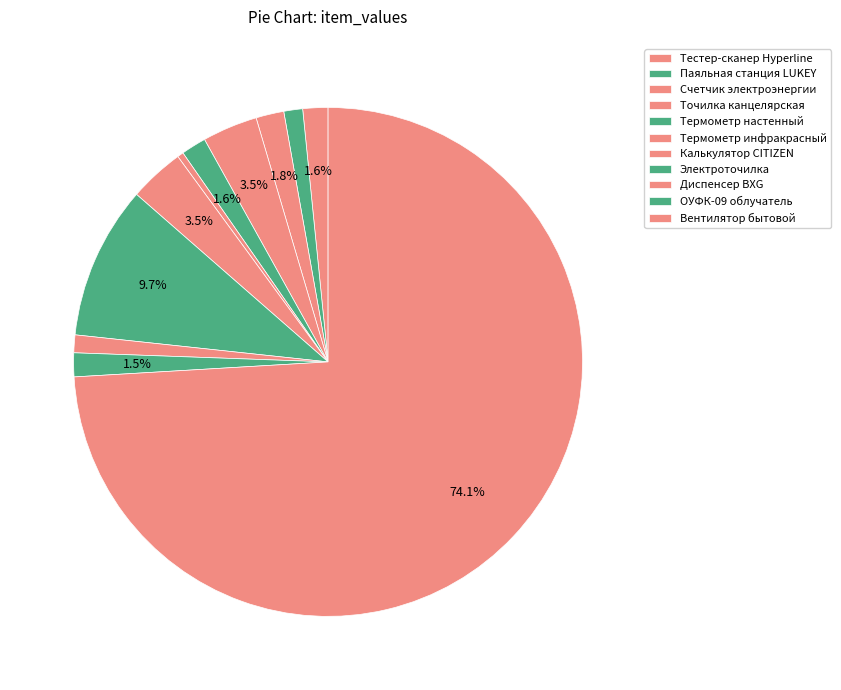

Count the number of slices in the pie.

11